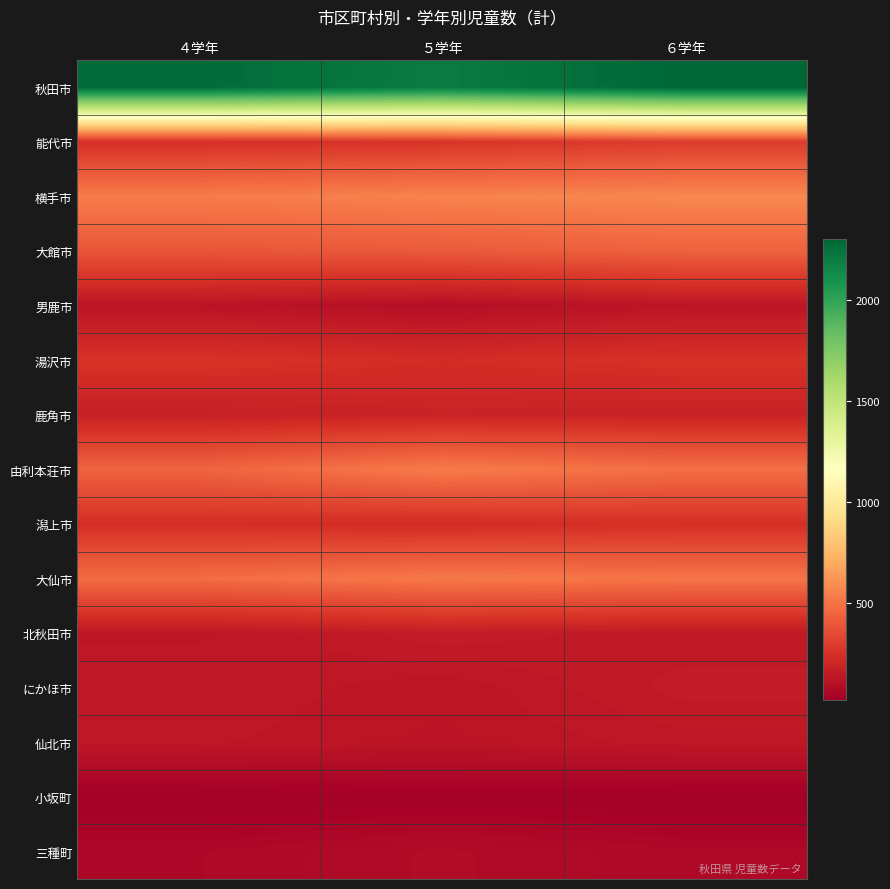

How many distinct data groups are displayed?

15